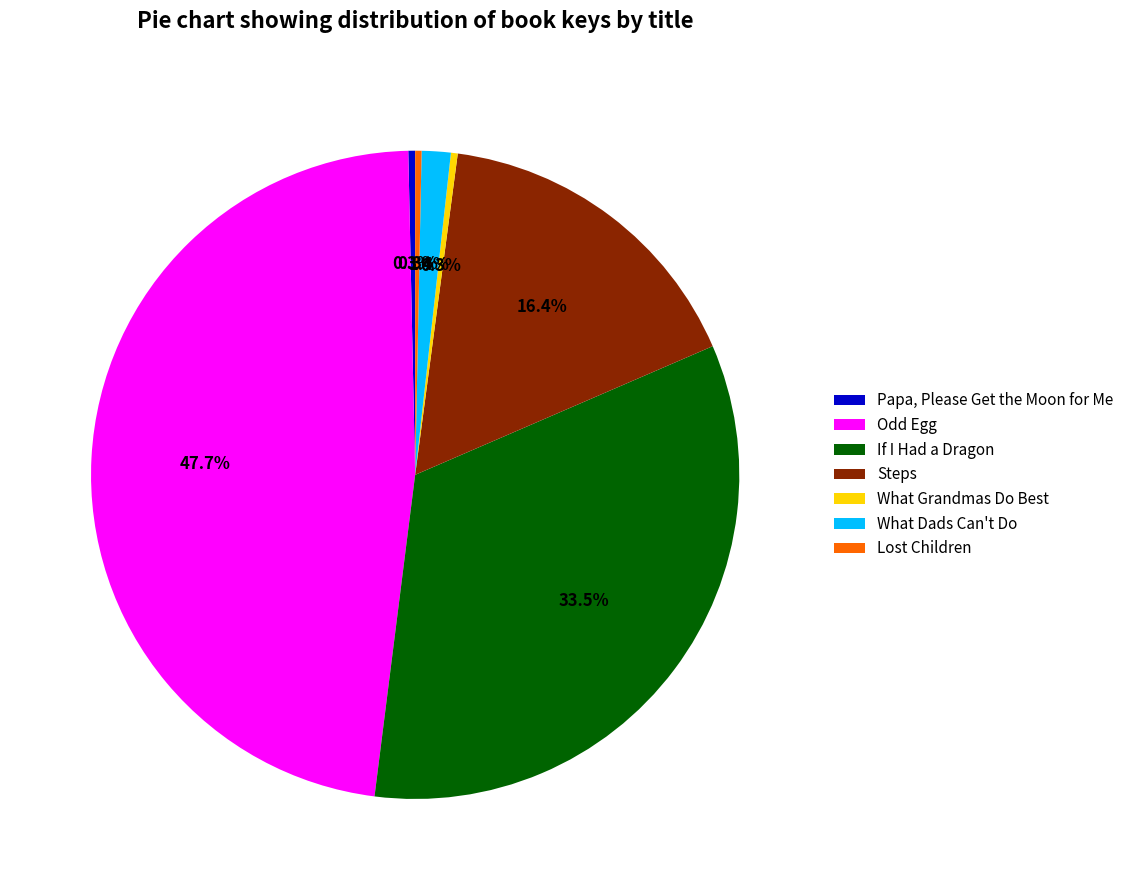

To the nearest percent, what is the average slice percentage?

14%